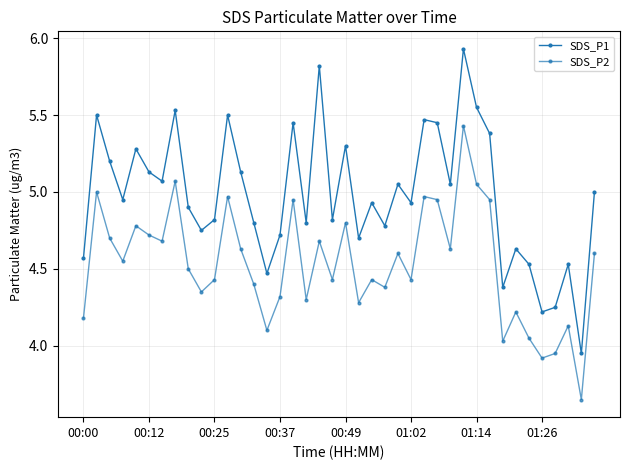

True or false: SDS_P1 and SDS_P2 intersect in this chart.

False